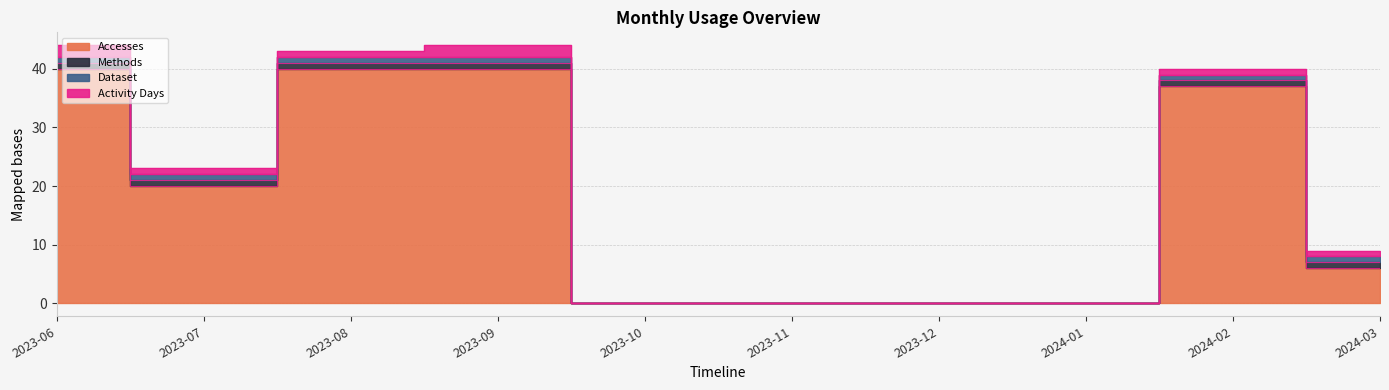

How many positive values does the Accesses series have?

6